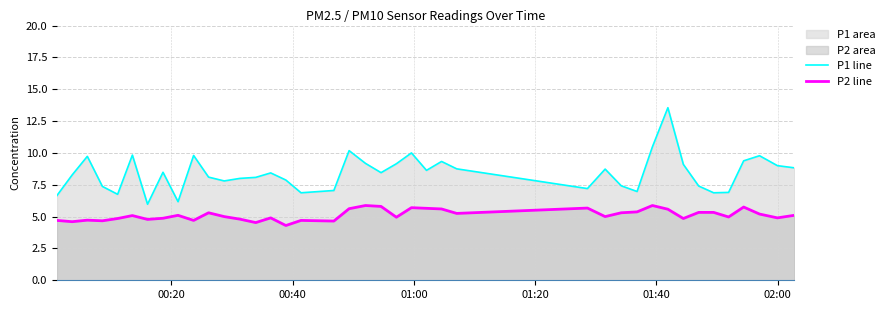

What is the highest value of the P2 line series?

5.9